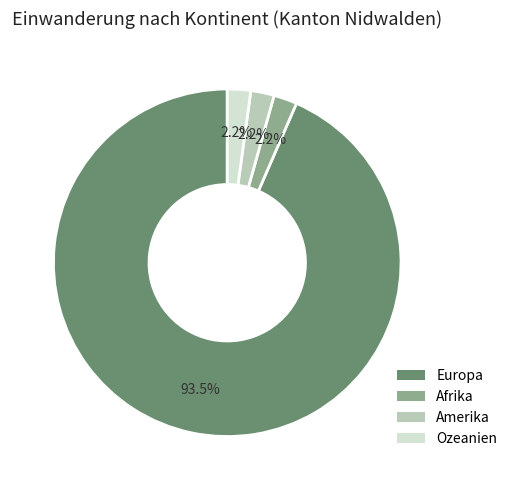

Is there any slice that represents more than half of the pie?

Yes